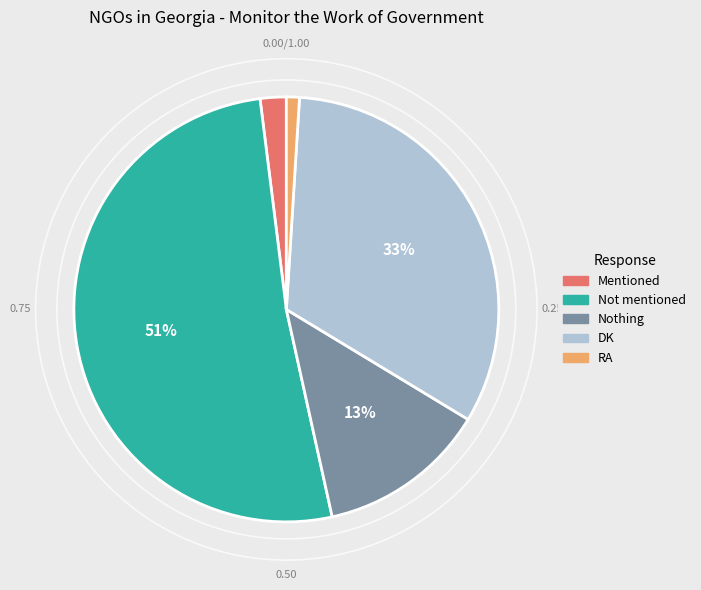

Which category has the biggest portion of the pie?

Not mentioned